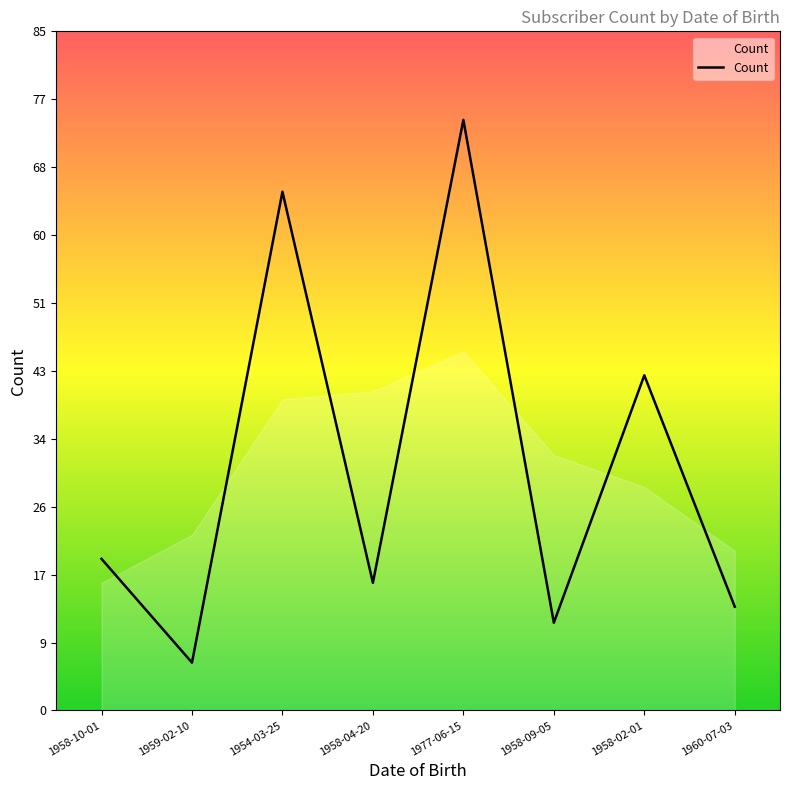

Reading left to right, what are all the values shown in this chart?

1958-10-01=19	1959-02-10=6	1954-03-25=65	1958-04-20=16	1977-06-15=74	1958-09-05=11	1958-02-01=42	1960-07-03=13